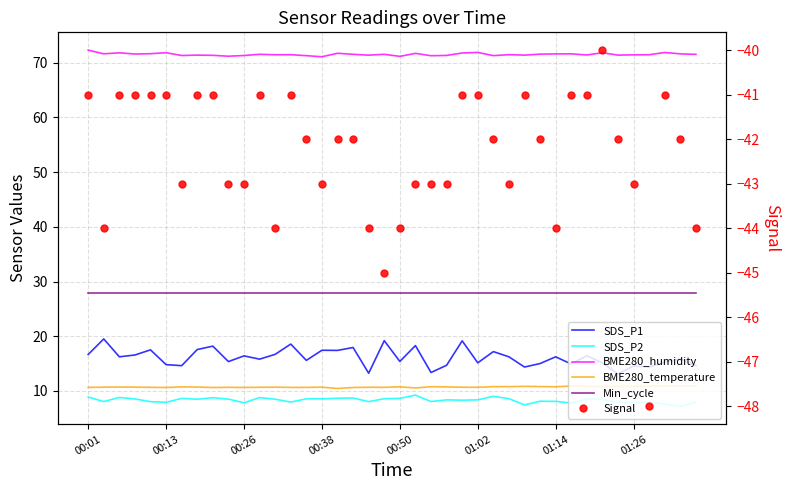

Reading left to right, extract all data points from this chart.

SDS_P1: 16.7	19.5	16.2	16.6	17.5	14.8	14.6	17.6	18.2	15.4	16.4	15.8	16.7	18.6	15.6	17.4	17.4	17.9	13.2	19.2	15.4	18.3	13.4	14.7	19.2	15.2	17.2	16.2	14.4	15.0	16.2	14.9	16.4	15.1	13.1	14.6	14.4	15.3	15.9	14.7
SDS_P2: 8.9	8.1	8.8	8.6	8.1	7.9	8.7	8.5	8.8	8.5	7.8	8.8	8.5	8.0	8.6	8.6	8.7	8.7	8.1	8.6	8.7	9.2	8.1	8.4	8.3	8.4	9.0	8.6	7.5	8.1	8.1	7.8	8.5	8.5	7.9	7.9	8.0	7.6	7.2	8.0
BME280_humidity: 72.3	71.6	71.8	71.6	71.7	71.8	71.3	71.4	71.4	71.2	71.3	71.5	71.5	71.5	71.3	71.1	71.7	71.5	71.4	71.5	71.2	71.7	71.3	71.3	71.8	71.9	71.3	71.5	71.4	71.6	71.6	71.6	71.4	71.8	71.4	71.5	71.5	71.9	71.6	71.5
BME280_temperature: 10.7	10.7	10.7	10.7	10.7	10.6	10.8	10.7	10.6	10.7	10.7	10.7	10.7	10.7	10.7	10.7	10.5	10.6	10.7	10.7	10.8	10.6	10.8	10.8	10.7	10.7	10.8	10.8	10.8	10.8	10.8	10.9	10.8	10.8	10.8	10.8	10.9	10.9	10.9	10.9
Min_cycle: 28.0	28.0	28.0	28.0	28.0	28.0	28.0	28.0	28.0	28.0	28.0	28.0	28.0	28.0	28.0	28.0	28.0	28.0	28.0	28.0	28.0	28.0	28.0	28.0	28.0	28.0	28.0	28.0	28.0	28.0	28.0	28.0	28.0	28.0	28.0	28.0	28.0	28.0	28.0	28.0
Signal: -41.0	-44.0	-41.0	-41.0	-41.0	-41.0	-43.0	-41.0	-41.0	-43.0	-43.0	-41.0	-44.0	-41.0	-42.0	-43.0	-42.0	-42.0	-44.0	-45.0	-44.0	-43.0	-43.0	-43.0	-41.0	-41.0	-42.0	-43.0	-41.0	-42.0	-44.0	-41.0	-41.0	-40.0	-42.0	-43.0	-48.0	-41.0	-42.0	-44.0